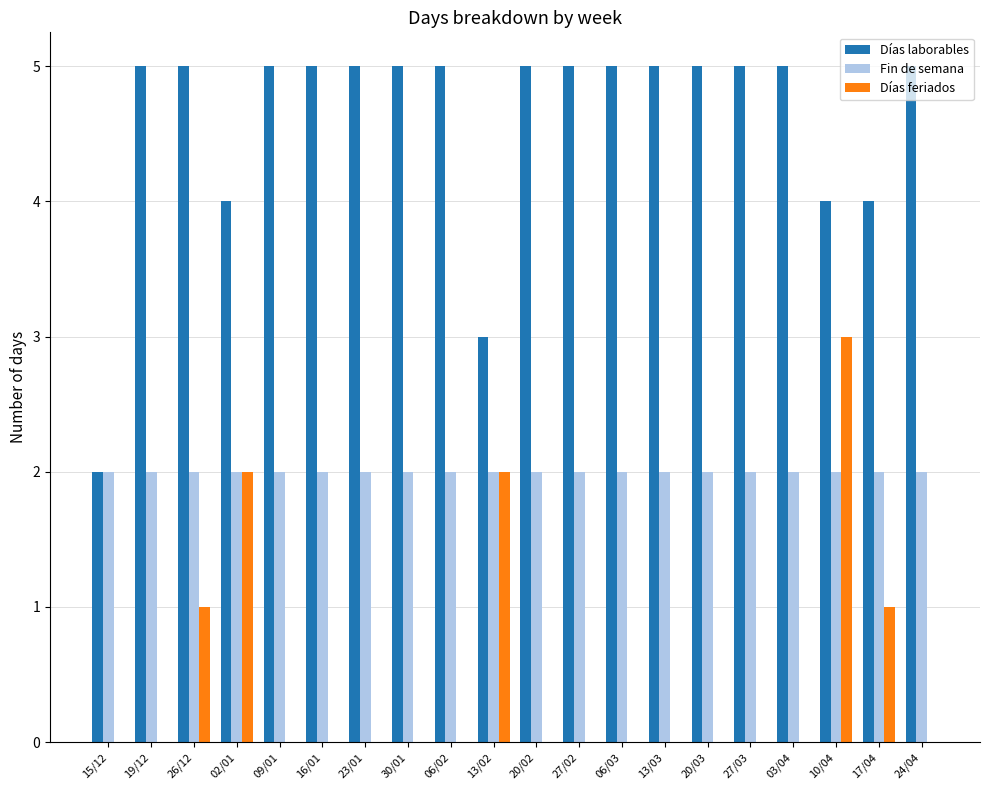

Count the number of data series in this chart.

3